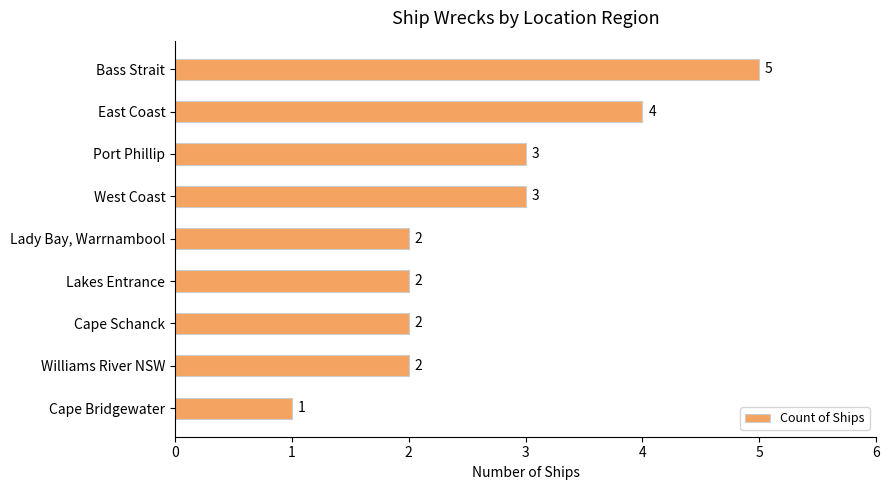

What is the average value?

3